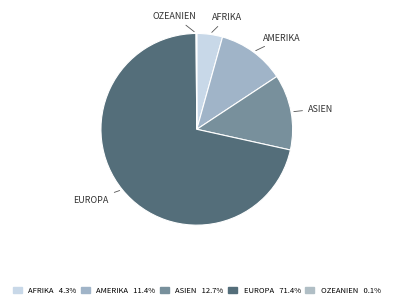

Count the number of slices in the pie.

5